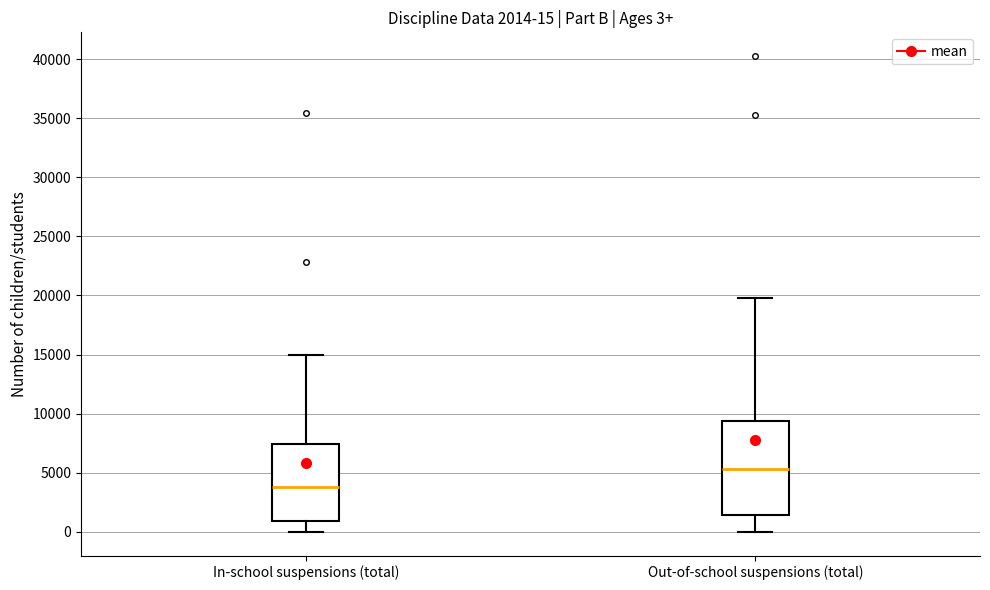

Comparing the boxes themselves (not the whiskers), which one is the tallest?

Out-of-school suspensions (total)